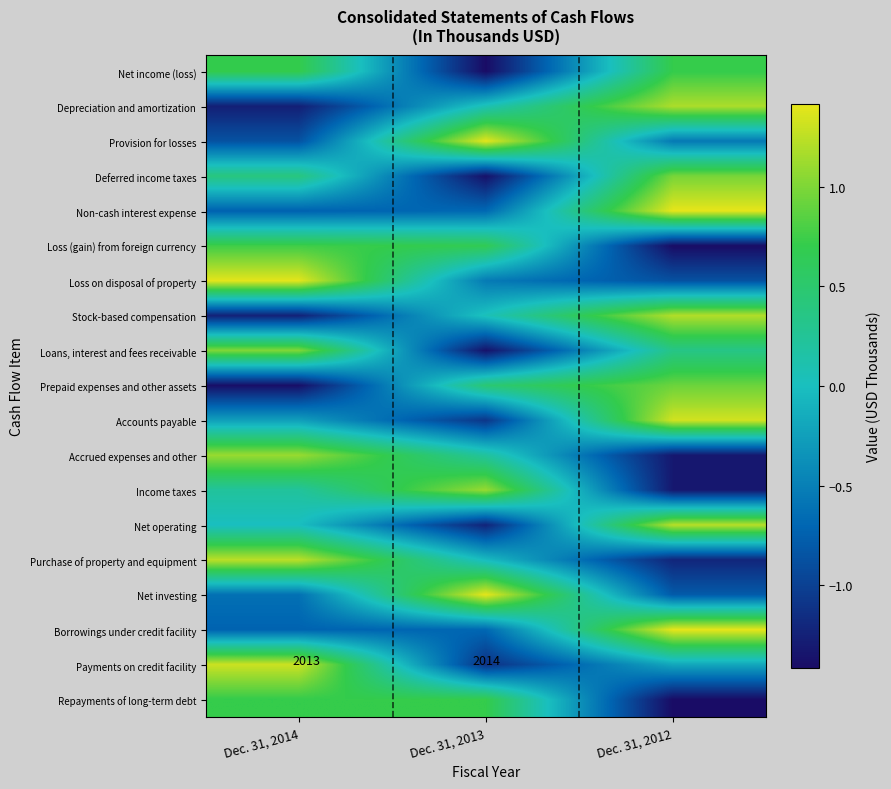

Reading left to right, extract all data points from this chart.

Net income (loss): Dec. 31, 2014=0.7	Dec. 31, 2013=-1.4	Dec. 31, 2012=0.7
Depreciation and amortization: Dec. 31, 2014=-1.3	Dec. 31, 2013=0.1	Dec. 31, 2012=1.2
Provision for losses: Dec. 31, 2014=-0.9	Dec. 31, 2013=1.4	Dec. 31, 2012=-0.5
Deferred income taxes: Dec. 31, 2014=0.4	Dec. 31, 2013=-1.4	Dec. 31, 2012=1.0
Non-cash interest expense: Dec. 31, 2014=-0.7	Dec. 31, 2013=-0.7	Dec. 31, 2012=1.4
Loss (gain) from foreign currency: Dec. 31, 2014=0.8	Dec. 31, 2013=0.7	Dec. 31, 2012=-1.4
Loss on disposal of property: Dec. 31, 2014=1.4	Dec. 31, 2013=-0.5	Dec. 31, 2012=-0.9
Stock-based compensation: Dec. 31, 2014=-1.2	Dec. 31, 2013=0.0	Dec. 31, 2012=1.2
Loans, interest and fees receivable: Dec. 31, 2014=1.0	Dec. 31, 2013=-1.4	Dec. 31, 2012=0.3
Prepaid expenses and other assets: Dec. 31, 2014=-1.4	Dec. 31, 2013=0.5	Dec. 31, 2012=0.9
Accounts payable: Dec. 31, 2014=-0.2	Dec. 31, 2013=-1.1	Dec. 31, 2012=1.3
Accrued expenses and other: Dec. 31, 2014=1.1	Dec. 31, 2013=0.2	Dec. 31, 2012=-1.3
Income taxes: Dec. 31, 2014=0.2	Dec. 31, 2013=1.1	Dec. 31, 2012=-1.3
Net operating: Dec. 31, 2014=-0.0	Dec. 31, 2013=-1.2	Dec. 31, 2012=1.2
Purchase of property and equipment: Dec. 31, 2014=1.2	Dec. 31, 2013=-0.0	Dec. 31, 2012=-1.2
Net investing: Dec. 31, 2014=-0.6	Dec. 31, 2013=1.4	Dec. 31, 2012=-0.8
Borrowings under credit facility: Dec. 31, 2014=-0.7	Dec. 31, 2013=-0.7	Dec. 31, 2012=1.4
Payments on credit facility: Dec. 31, 2014=1.3	Dec. 31, 2013=-1.1	Dec. 31, 2012=-0.2
Repayments of long-term debt: Dec. 31, 2014=0.7	Dec. 31, 2013=0.7	Dec. 31, 2012=-1.4